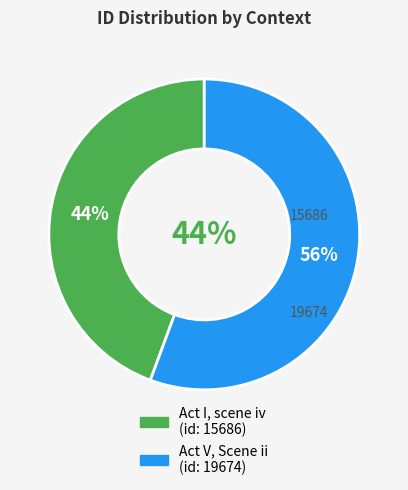

To the nearest percent, what percentage of the pie is Act I, scene iv?

44%